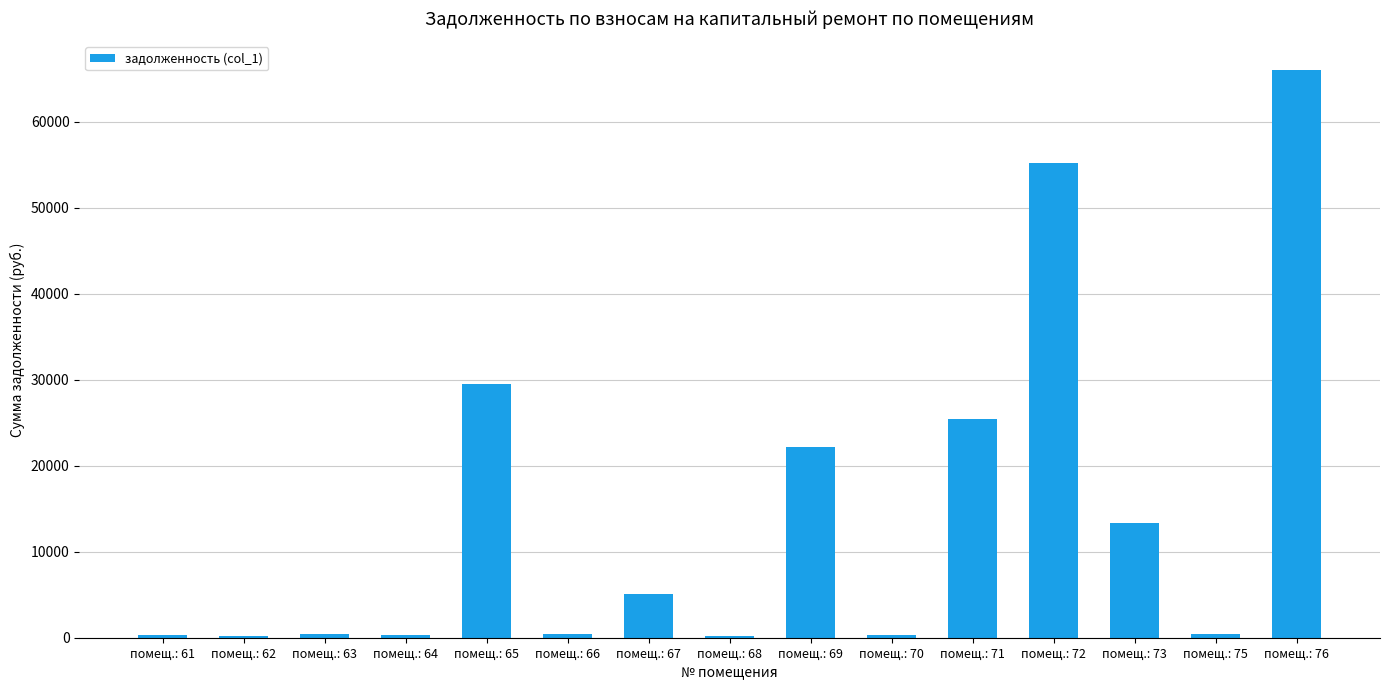

At which category does the chart reach its peak across all series?

помещ.: 76